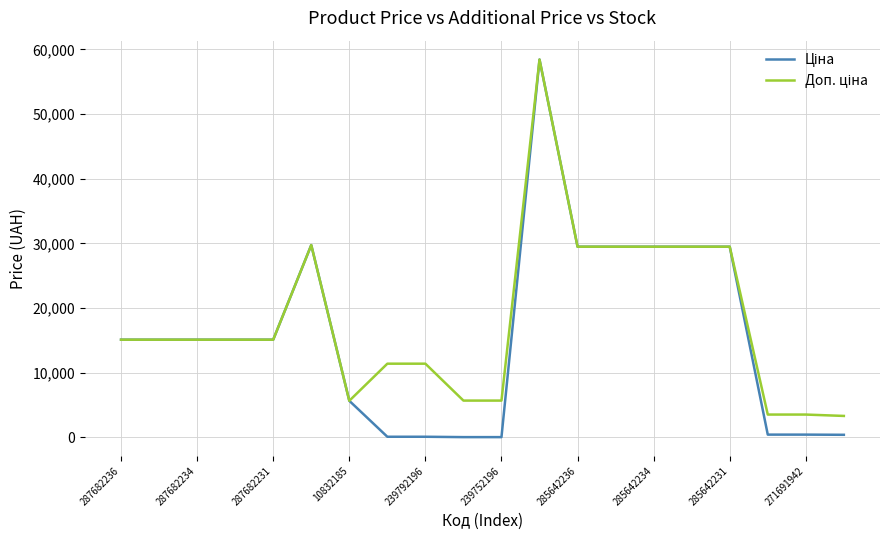

List the series in order of their peak value, highest first.

Ціна, Доп. ціна